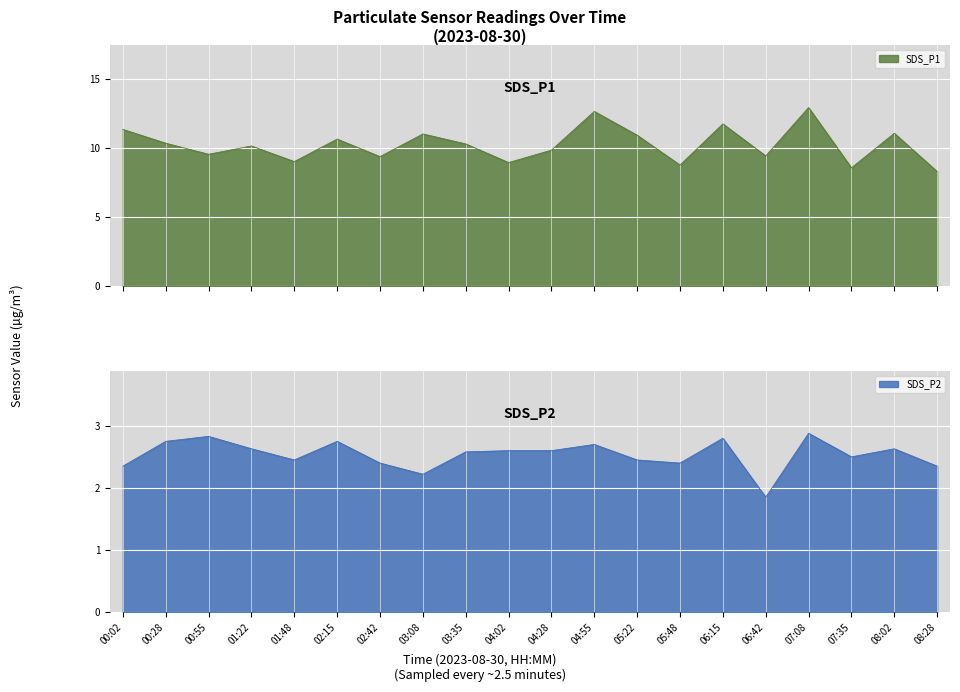

Is it true that SDS_P1 equals 3.1 at 06:42?

False